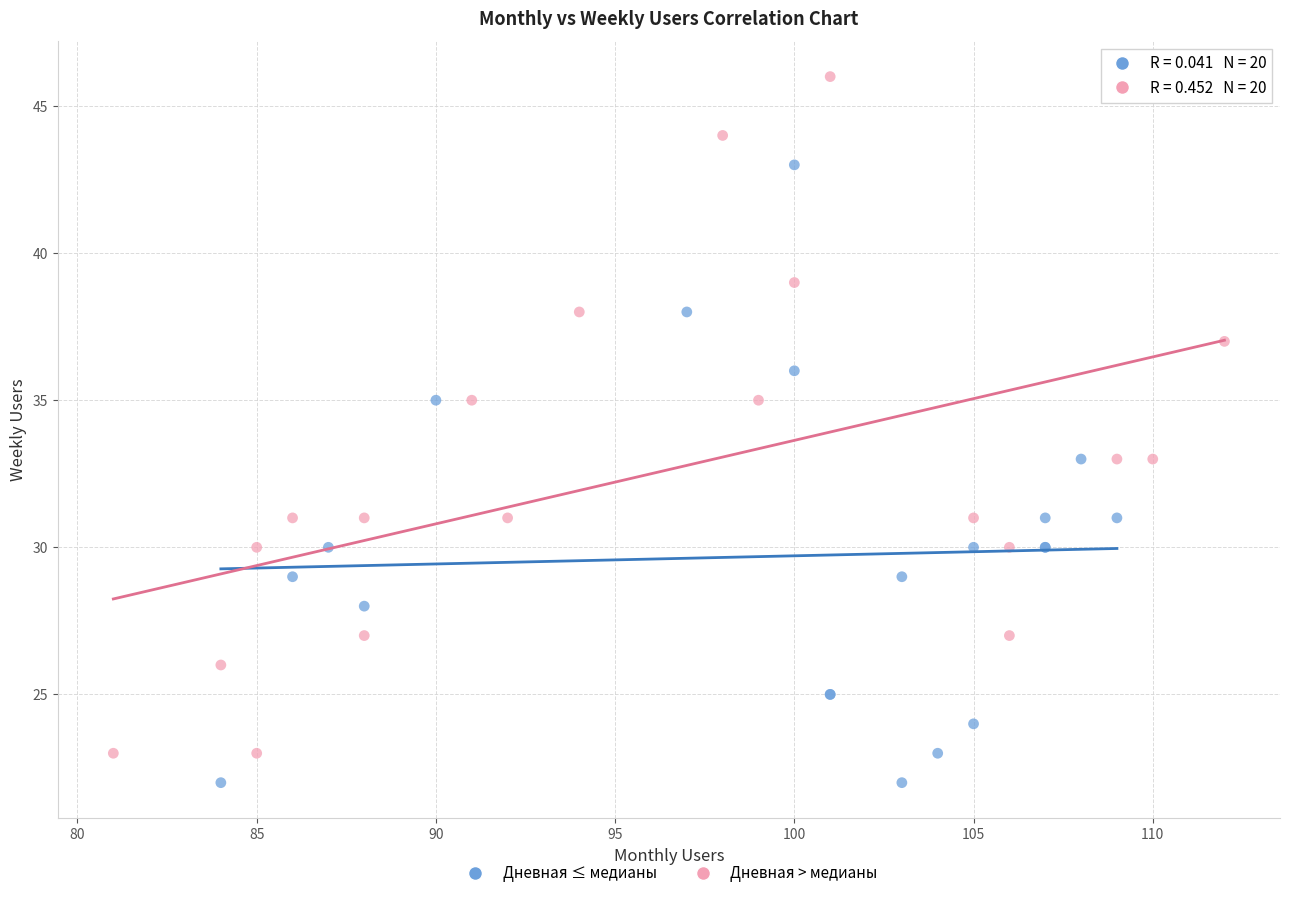

What are all the series names shown in the legend?

Дневная ≤ медианы, Дневная > медианы